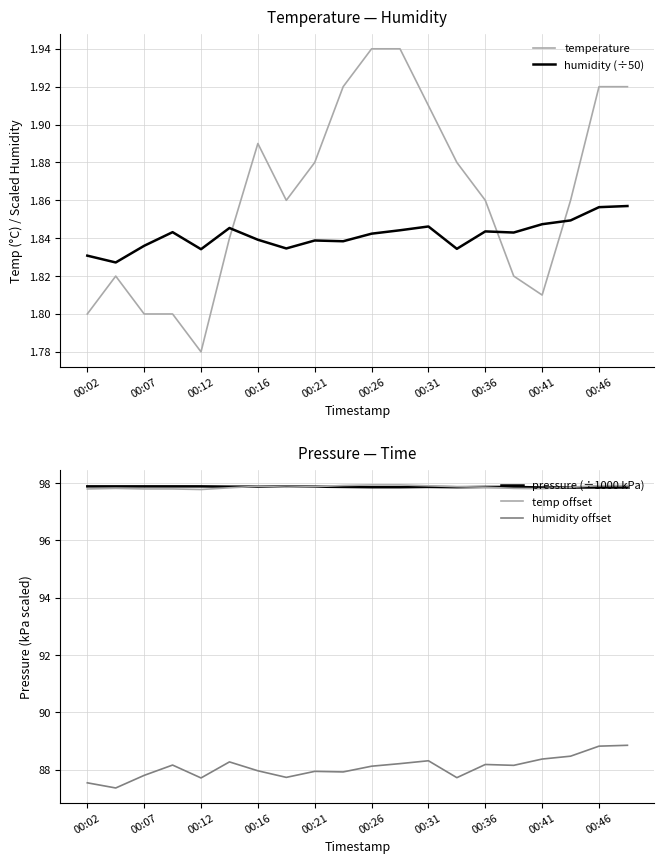

How many humidity (÷50) values are between 1 and 2?

20